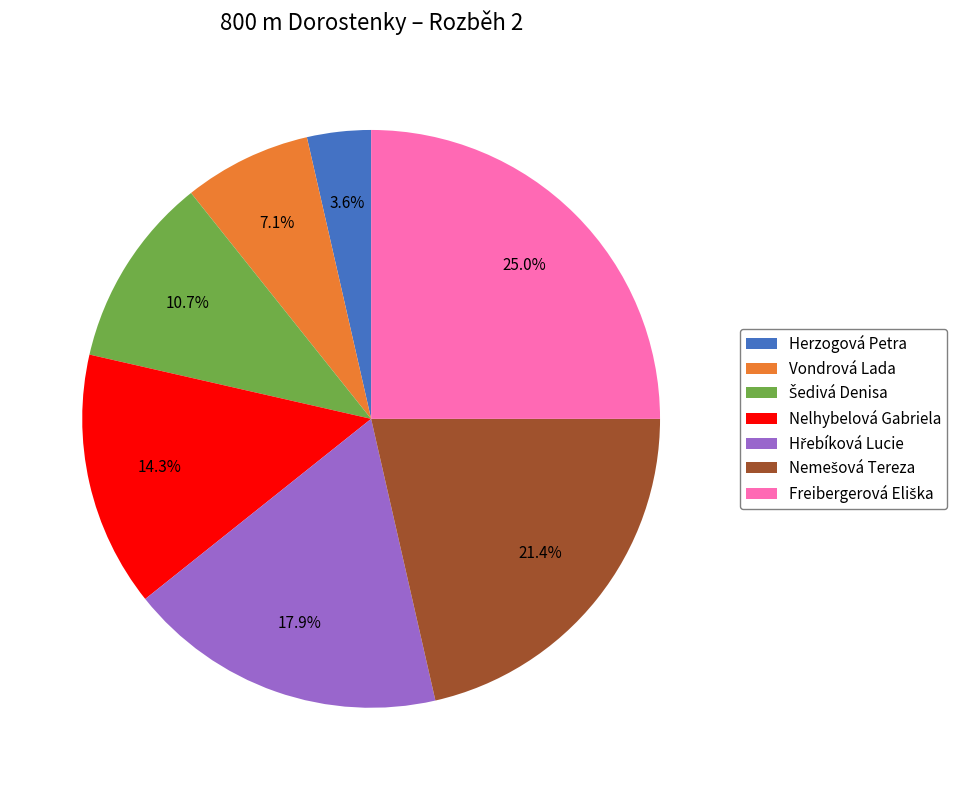

What is the smallest slice in the pie chart?

Herzogová Petra